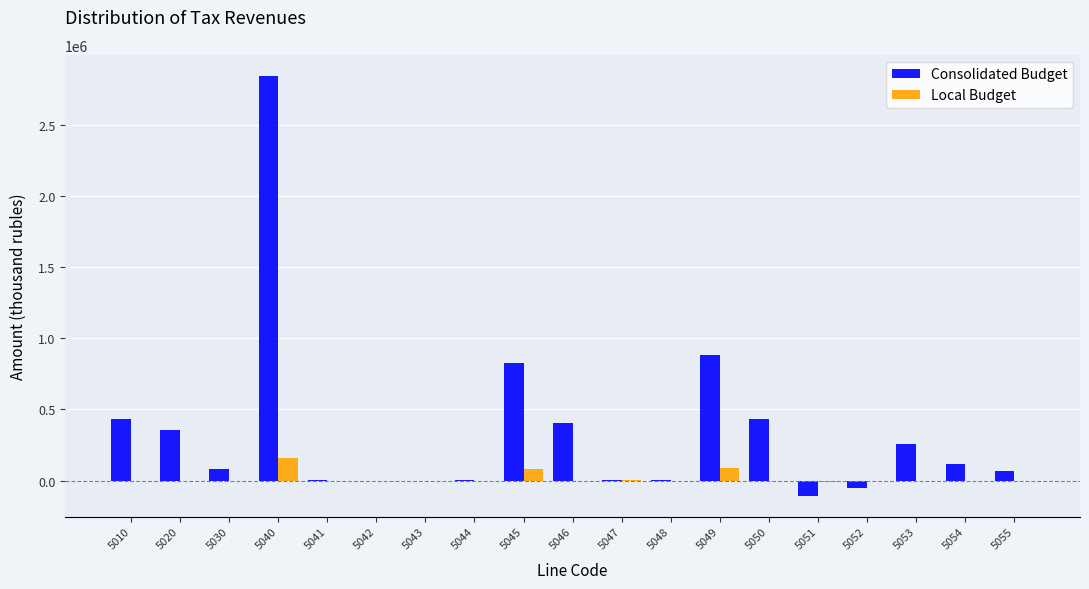

Are the bars grouped side by side (vs. stacked)?

Yes